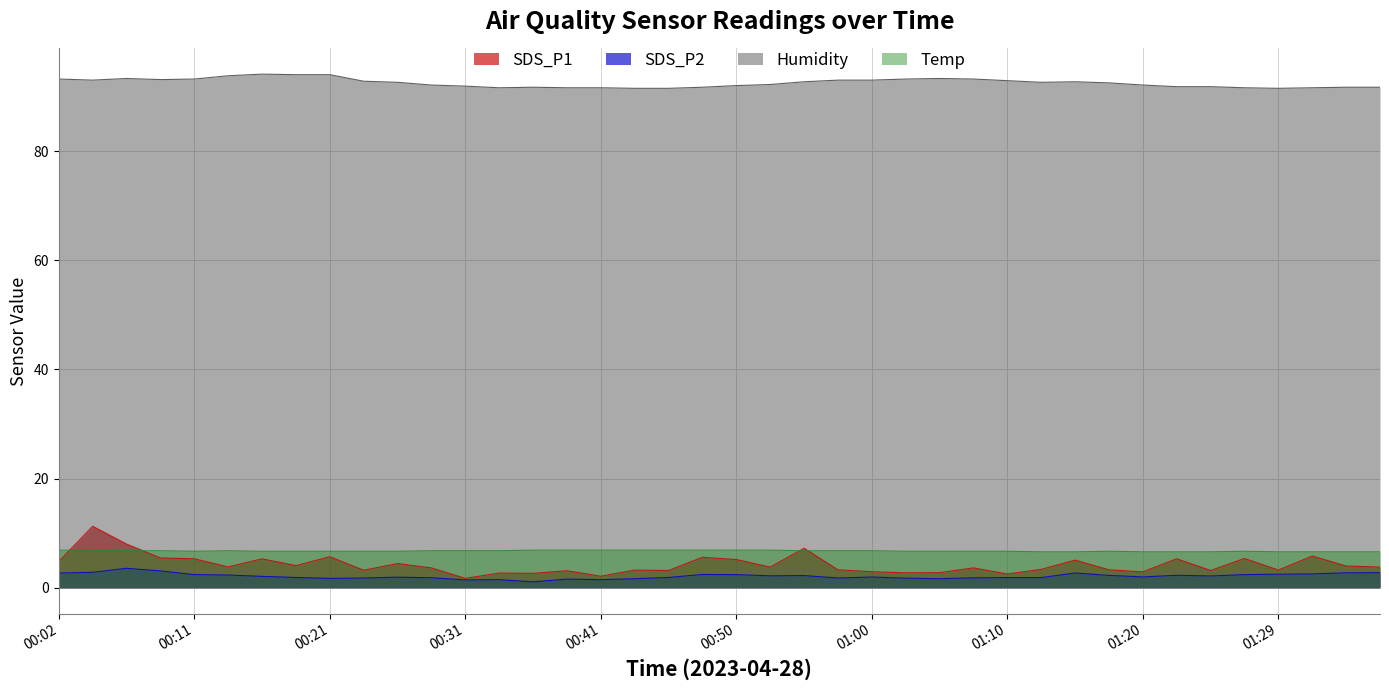

How many categories are shown in the chart?

40